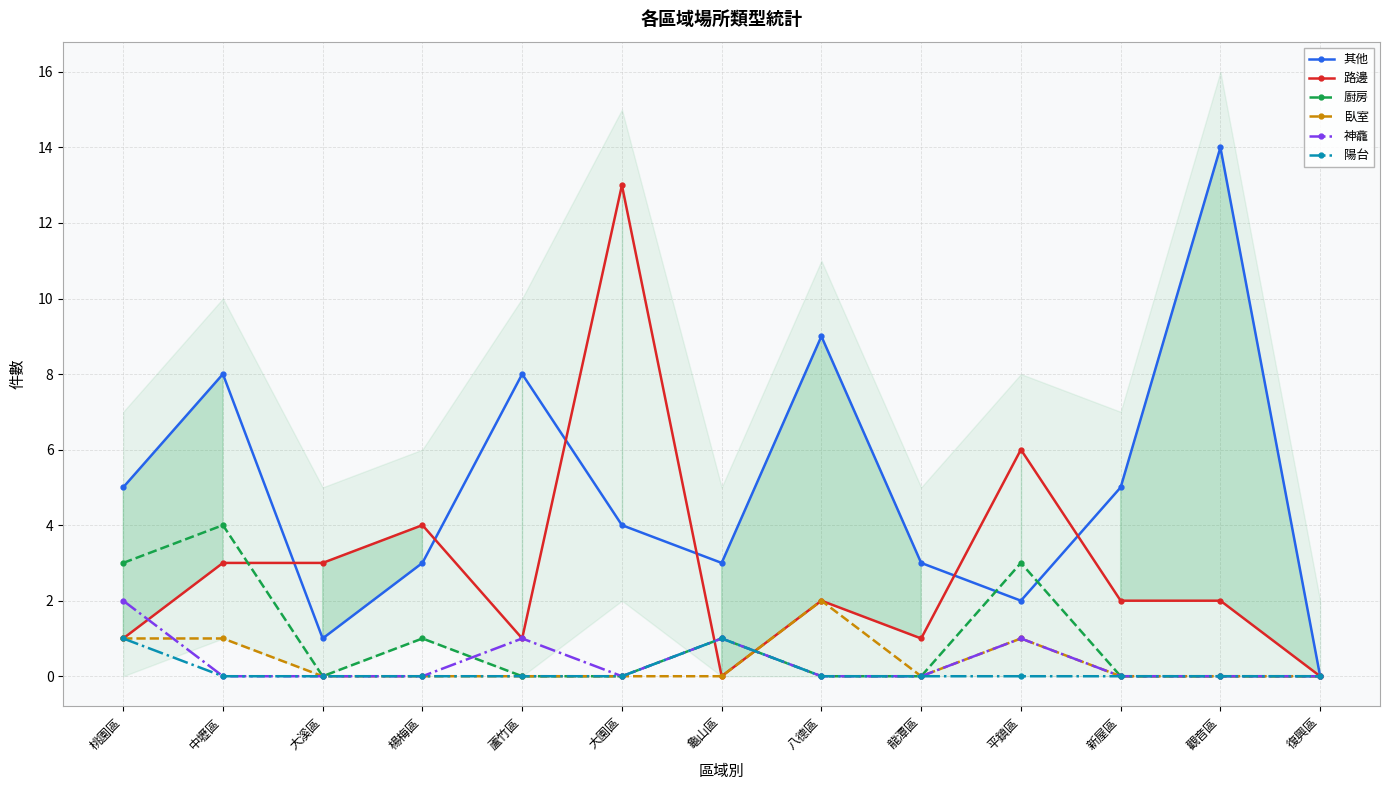

What is the spread (max minus min) of values at 八德區?

9